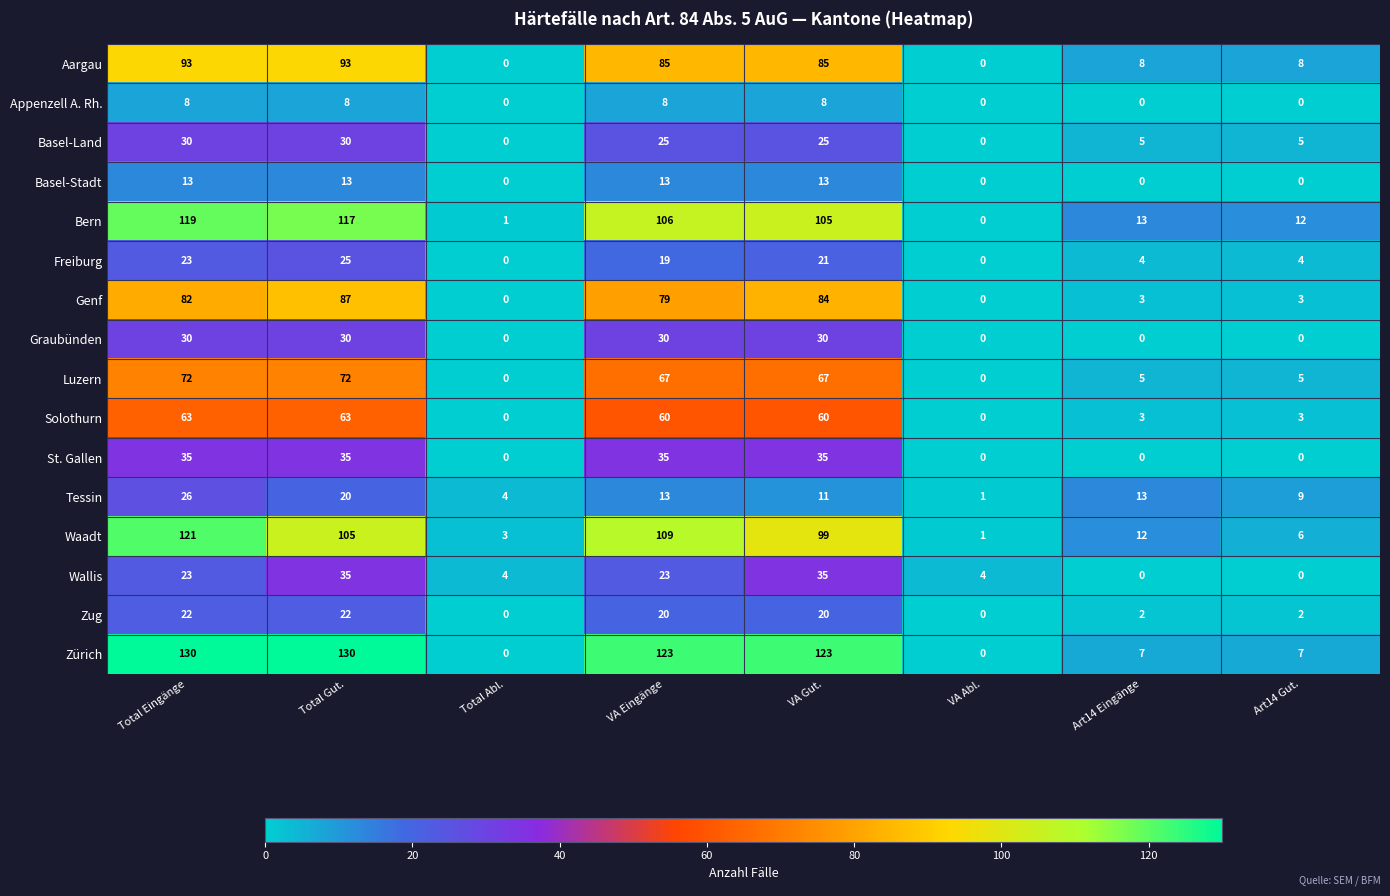

Count the number of categories in the chart.

8